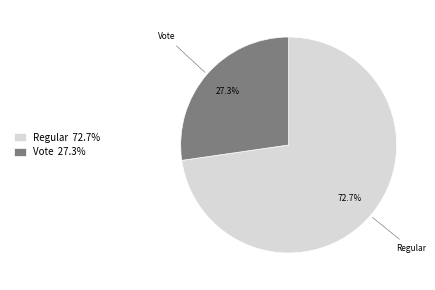

Is it true that Vote is 27% of the pie?

True